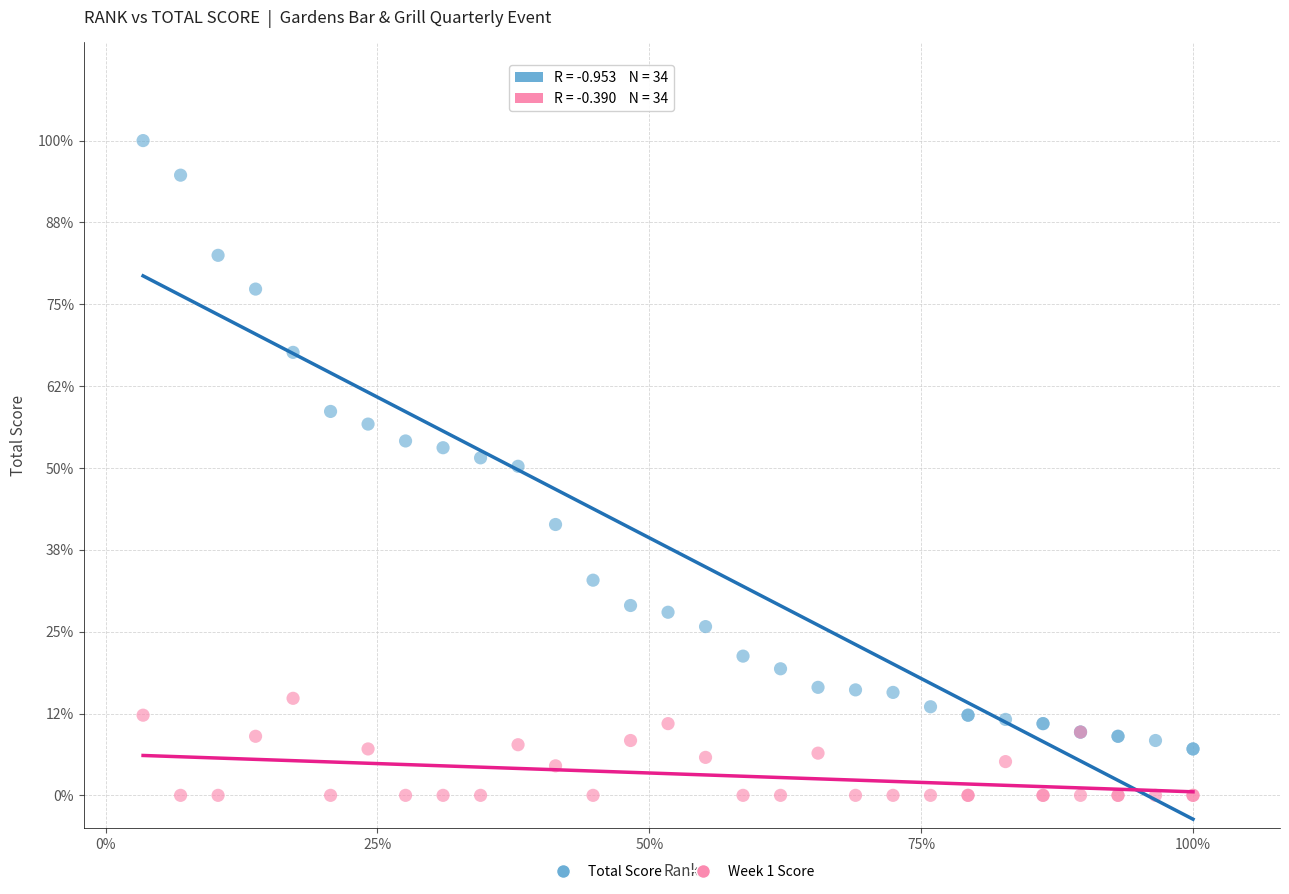

Which series reaches the maximum Y coordinate?

Total Score